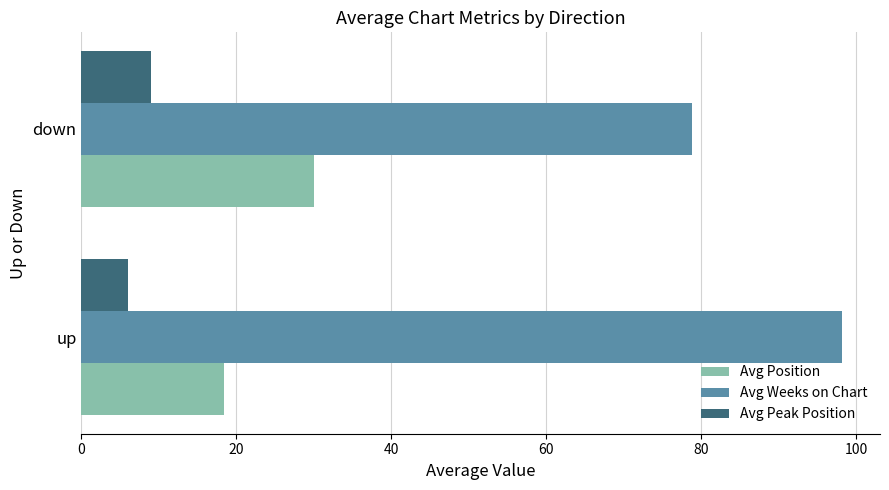

What is the difference between the maximum and minimum values in the Avg Peak Position series?

3.0